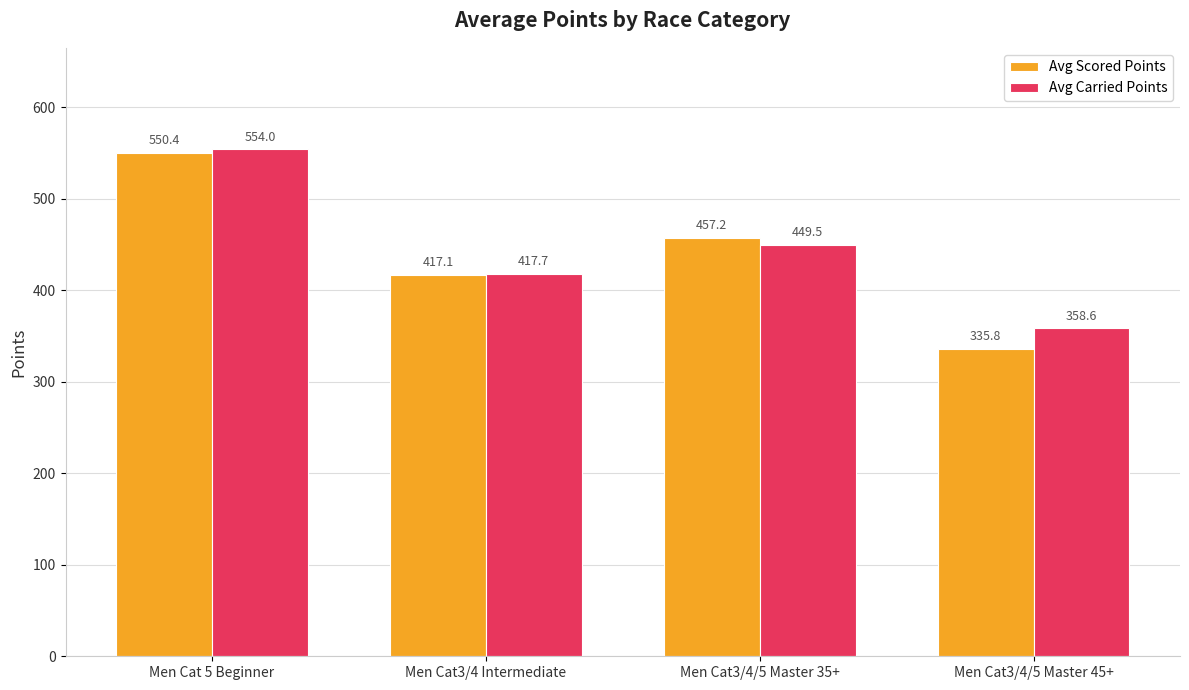

Are the bars horizontal?

No